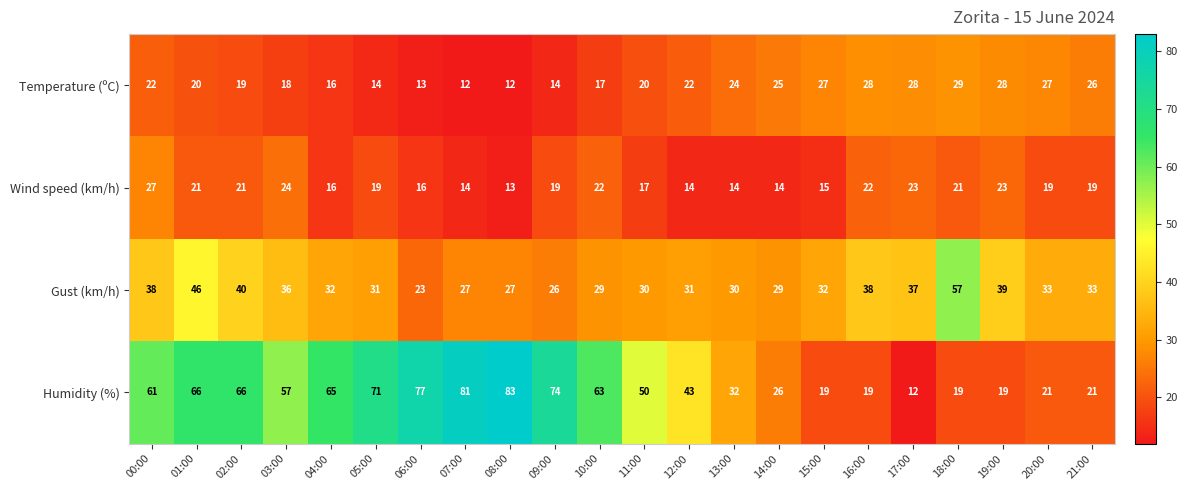

At which label does Gust (km/h) reach its peak?

18:00